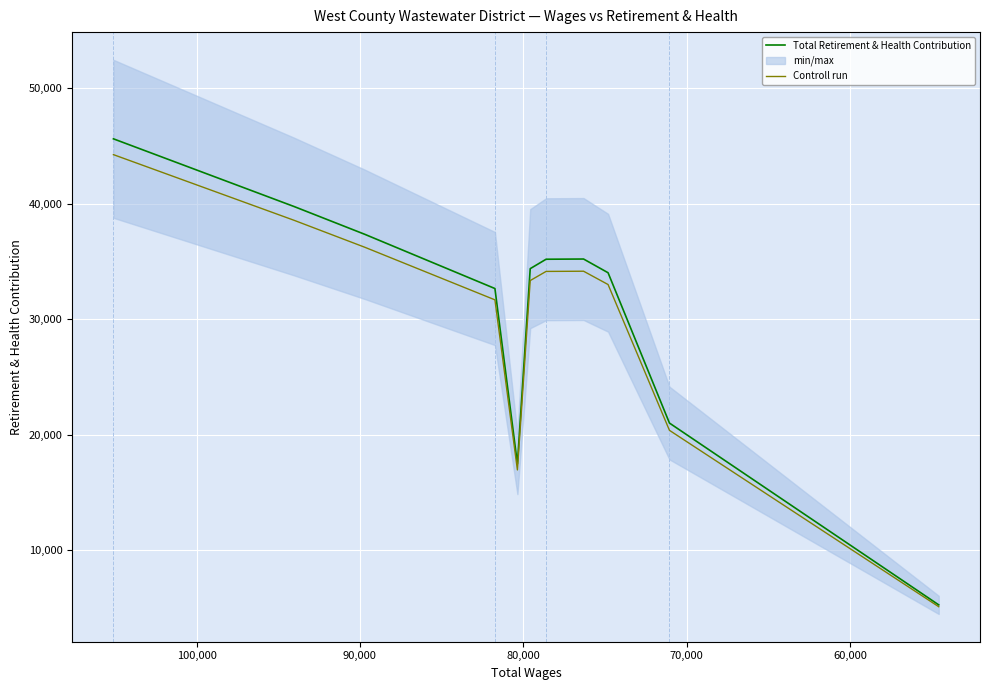

Reading left to right, extract all data points from this chart.

Total Retirement & Health Contribution: 45607.0	39745.0	37336.0	32644.0	17461.0	34365.0	35181.0	35199.0	34011.0	20995.0	5251.0
Controll run: 44238.8	38552.7	36215.9	31664.7	16937.2	33334.0	34125.6	34143.0	32990.7	20365.1	5093.5